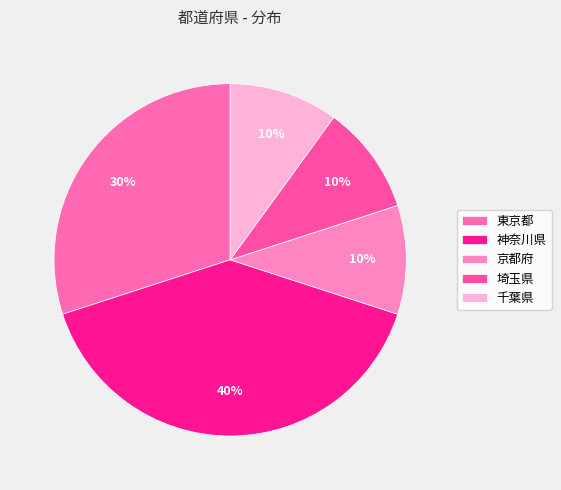

How many slices are in this pie chart?

5